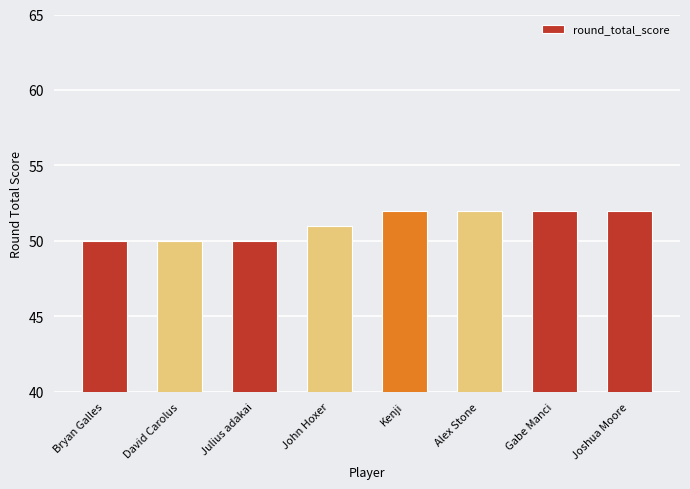

What is the approximate value at David Carolus?

50